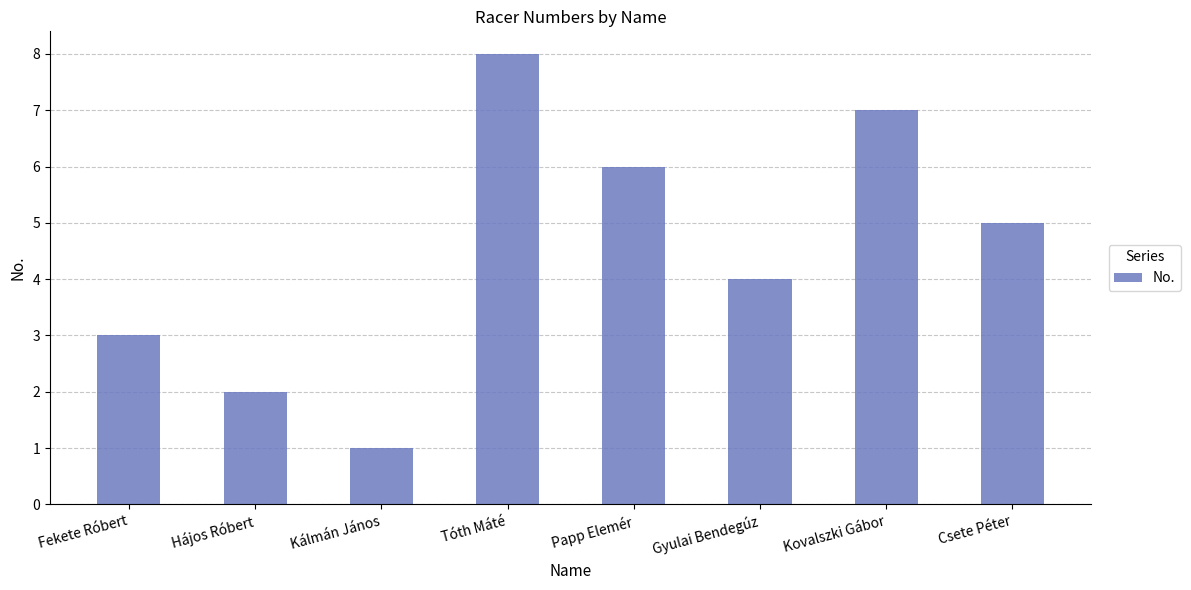

Count the number of categories in the chart.

8